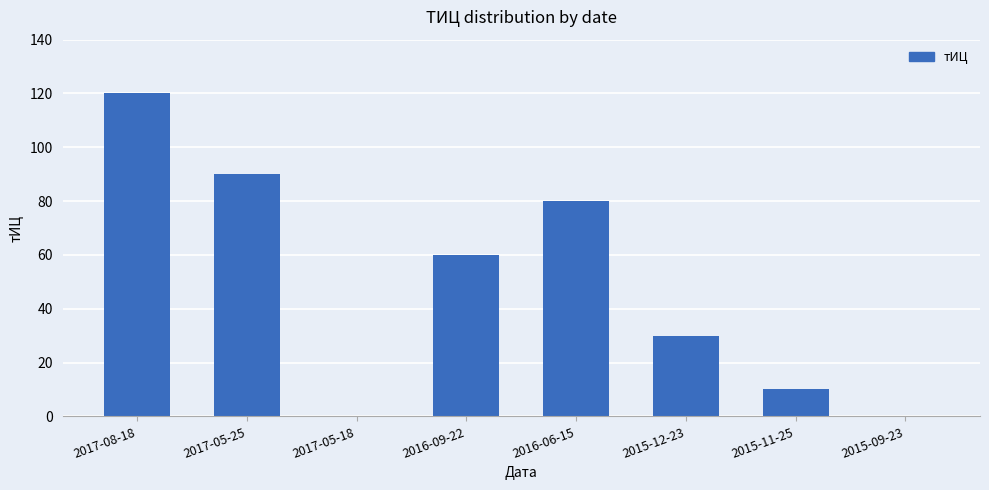

What is the sum of all values?

390